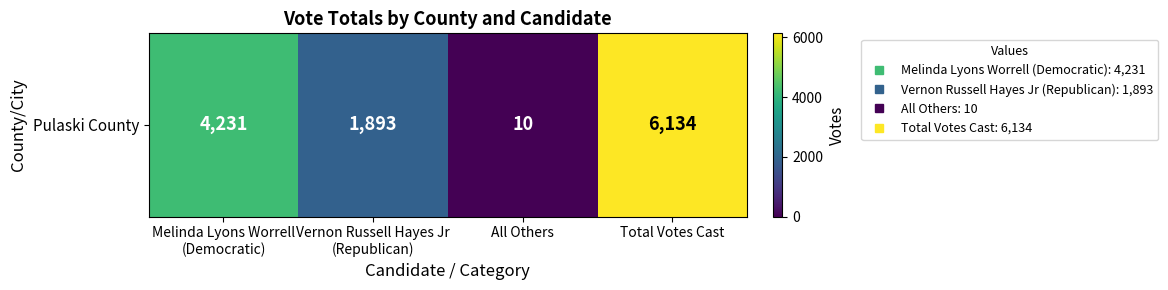

How many values are below 4231?

2